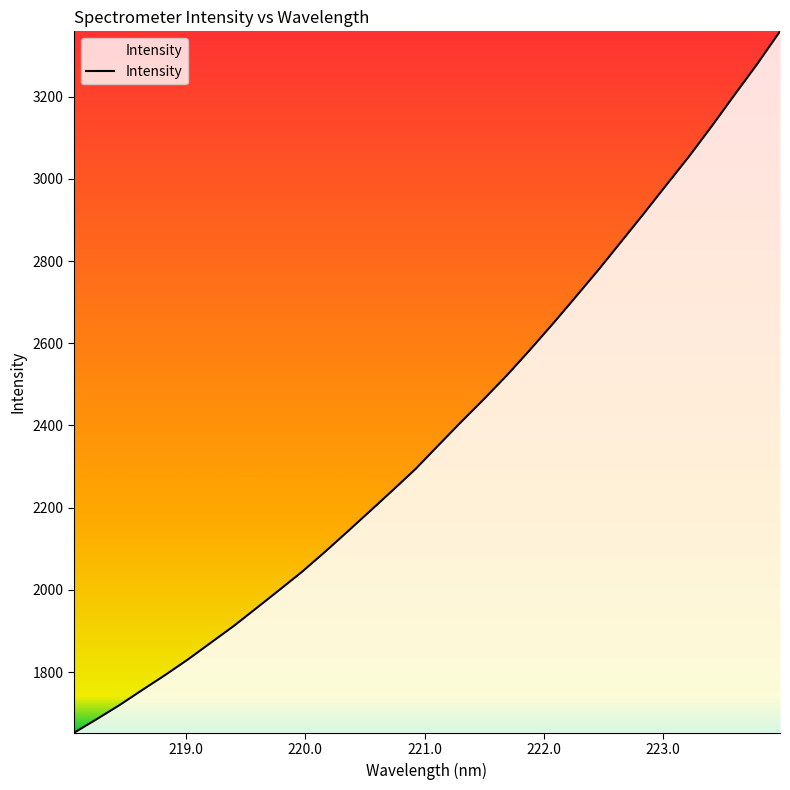

What is the average value?

2388.0